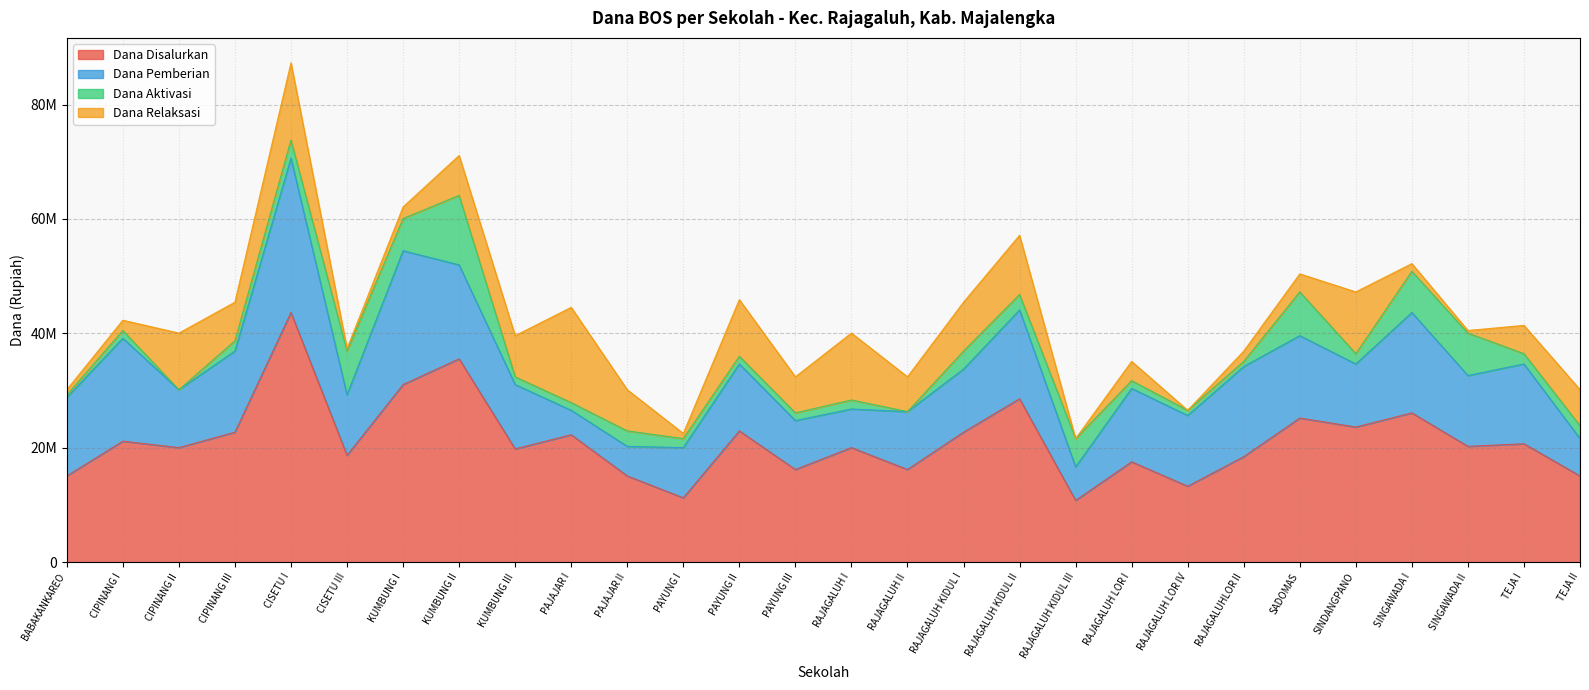

Where does the Dana Aktivasi series first go above 1800000?

CISETU I